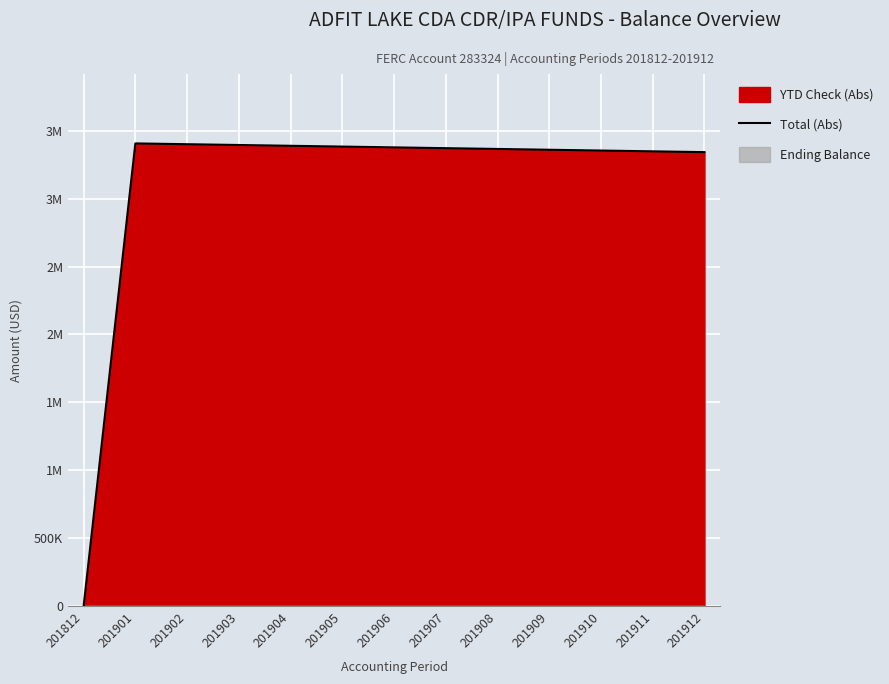

True or false: the data shows 3383333.4 at 201905.

True